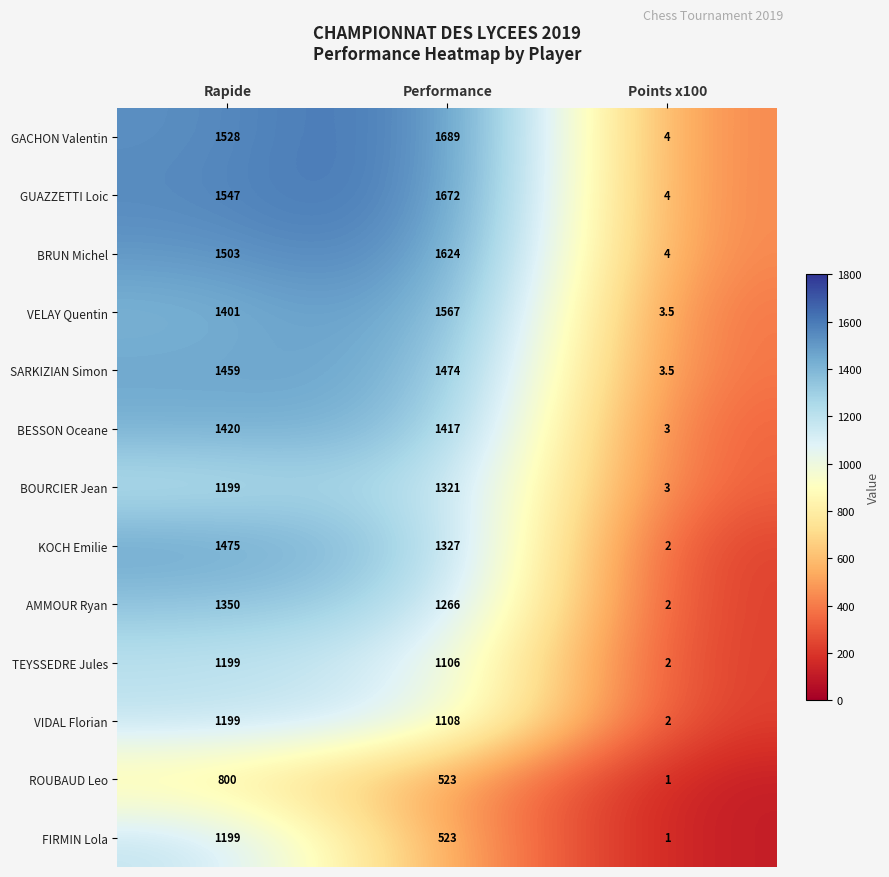

The value of BESSON Oceane at Rapide is 2330.5. True or false?

False